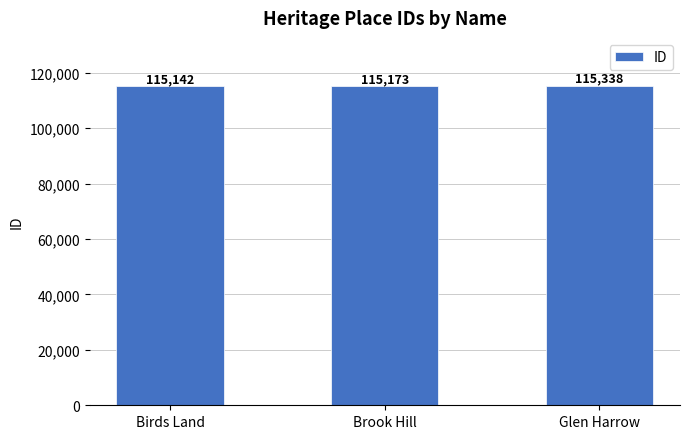

What is the minimum value shown in the chart?

115142